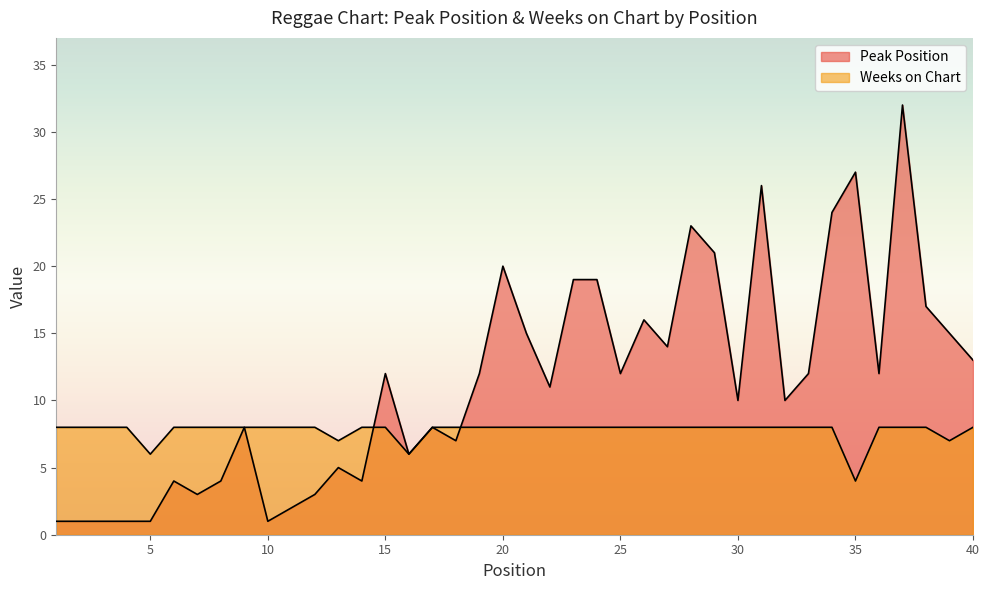

At which label is Peak Position closest to 16?

26